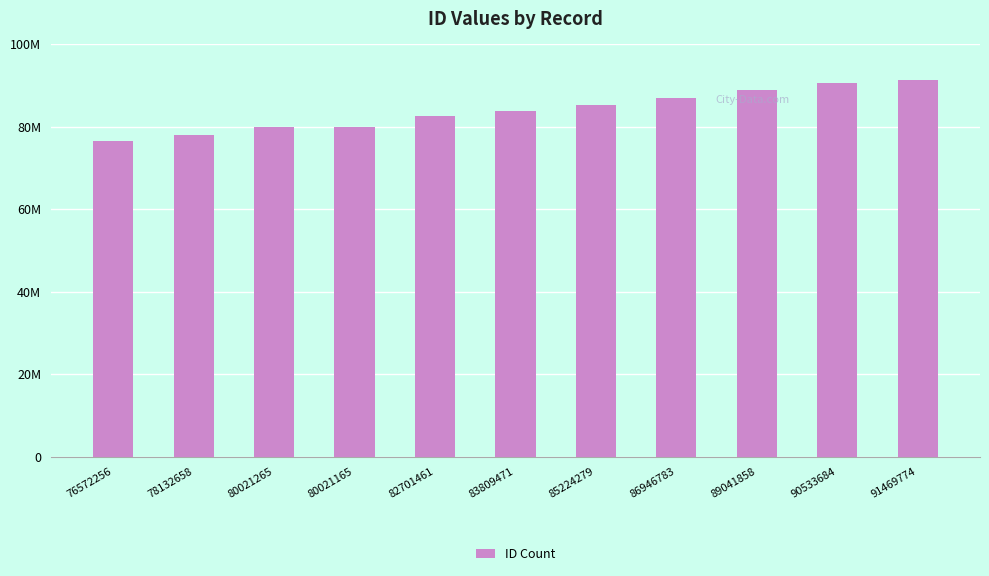

Between 91469774 and 80021165, which is larger?

91469774